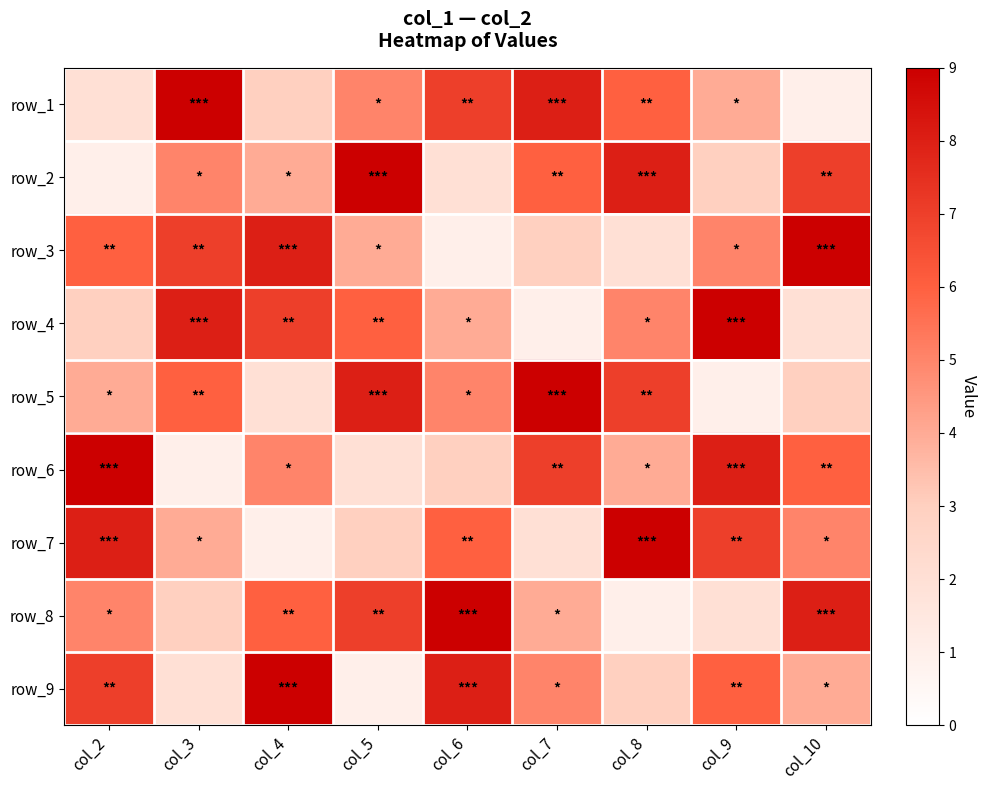

At which category is the sum across all series the highest?

col_2